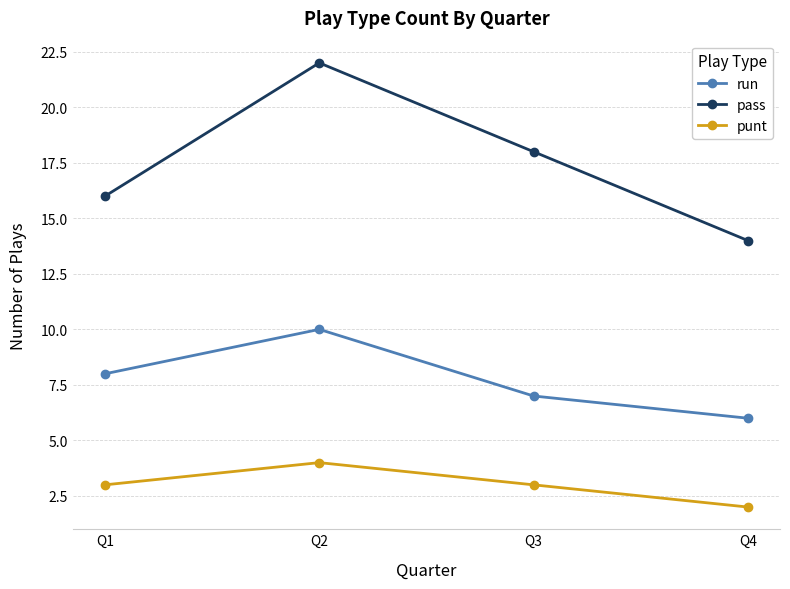

True or false: run has more than 2 points higher than both neighbors.

False